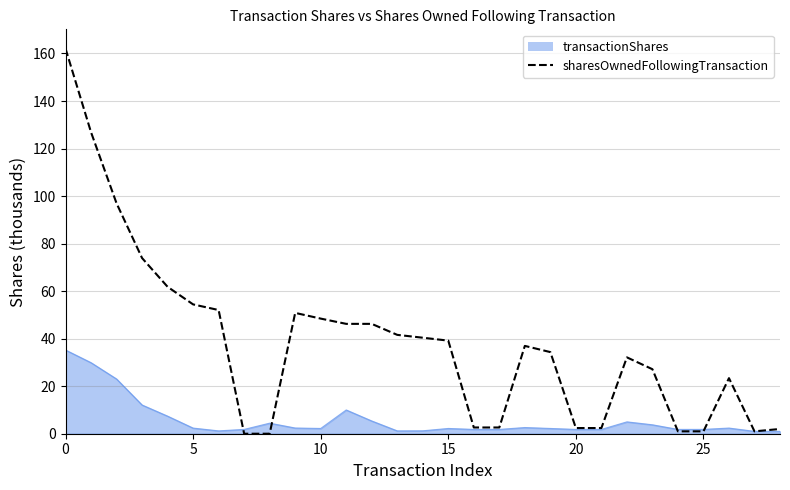

Which series has the largest range (max minus min)?

sharesOwnedFollowingTransaction